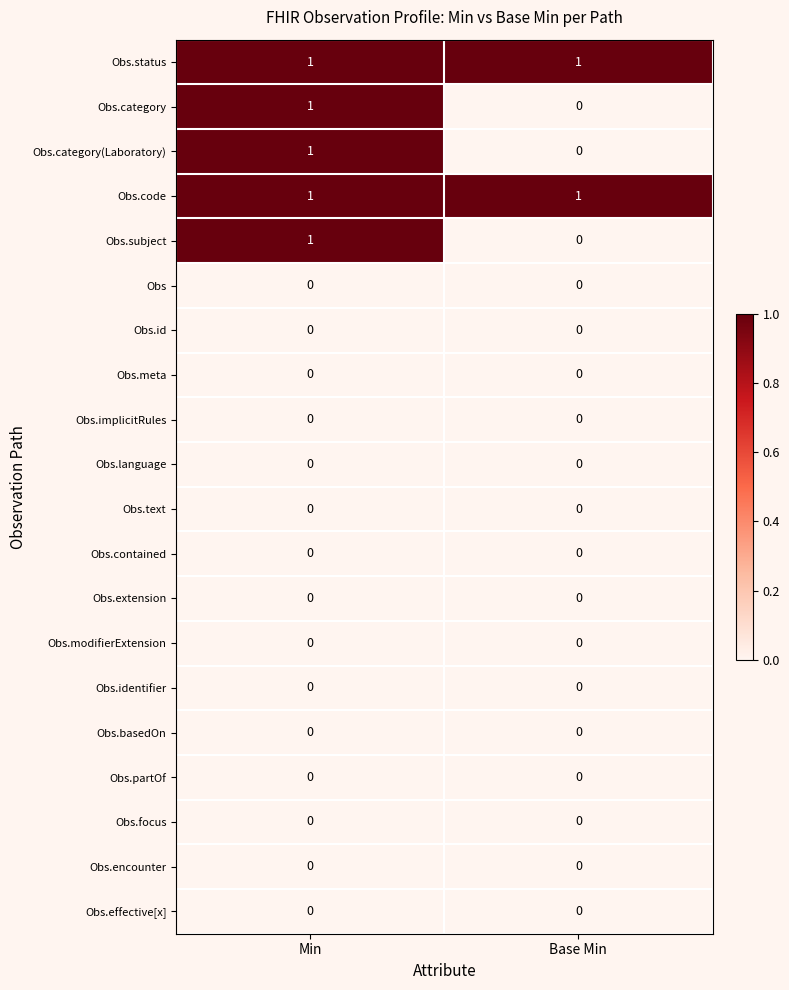

At which label does Obs.category reach its minimum?

Base Min